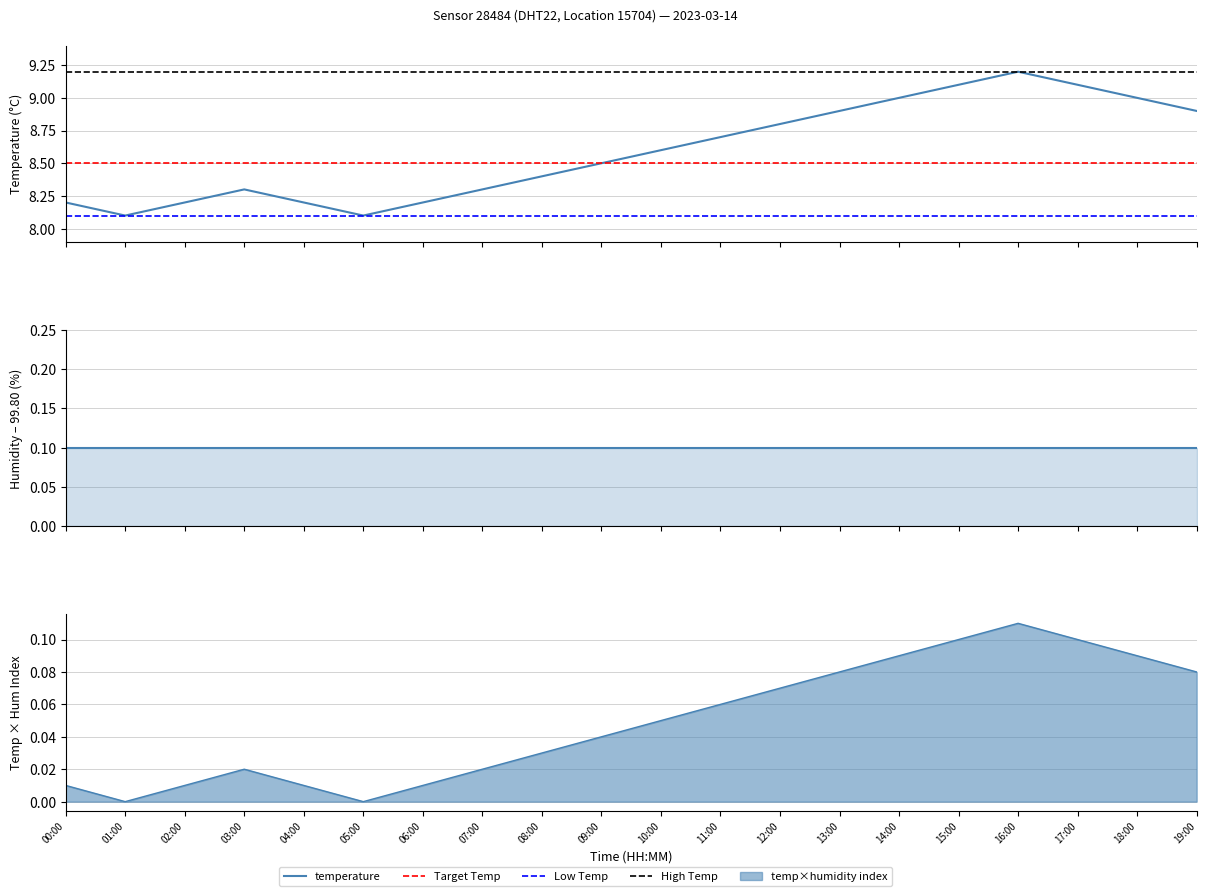

Rank the categories by value from lowest to highest.

01:00, 05:00, 00:00, 02:00, 04:00, 06:00, 03:00, 07:00, 08:00, 09:00, 10:00, 11:00, 12:00, 13:00, 19:00, 14:00, 18:00, 15:00, 17:00, 16:00